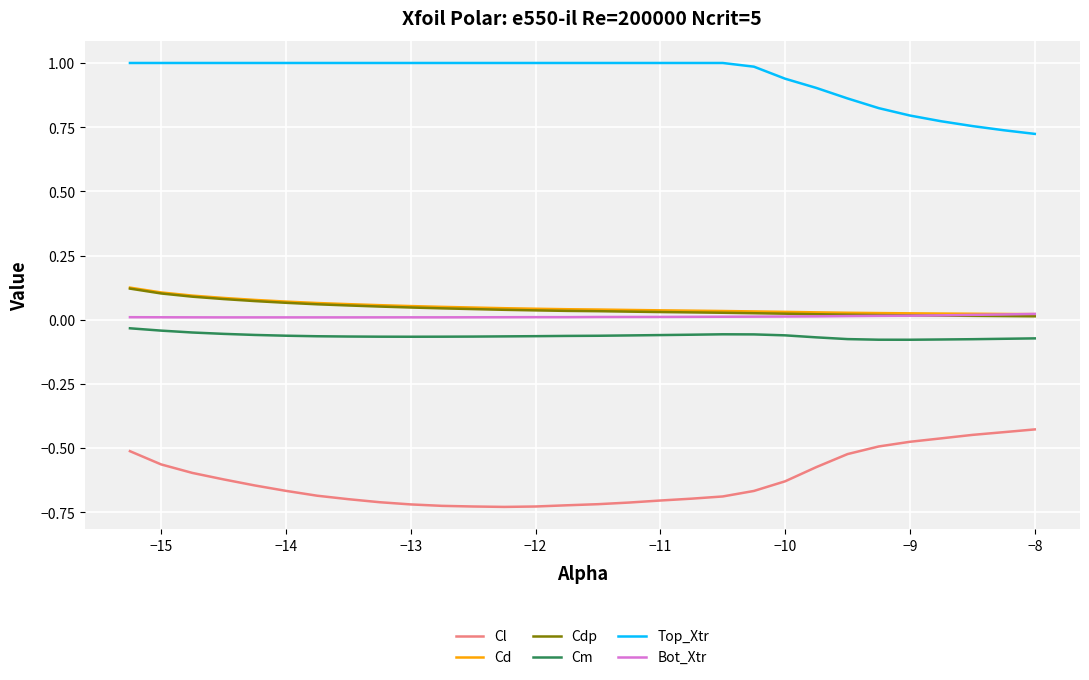

True or false: Cm and Bot_Xtr cross at least once.

False